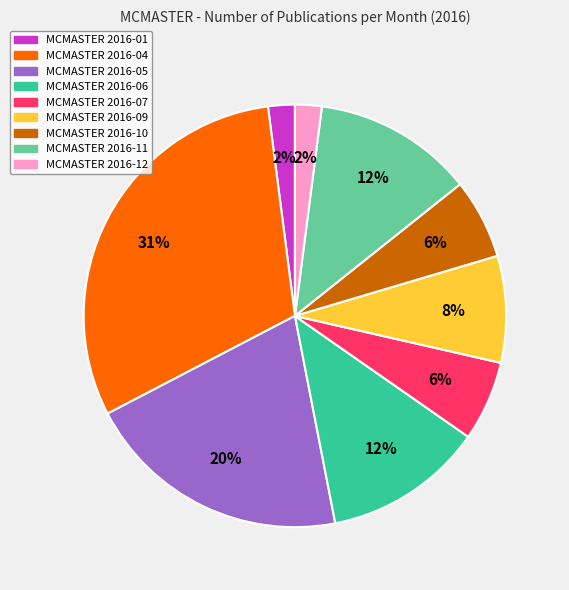

Count the number of slices in the pie.

9